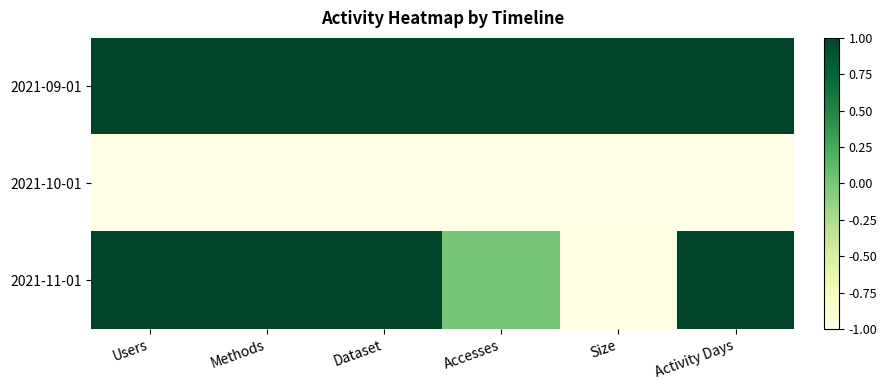

Which series has the largest total across all categories?

2021-09-01